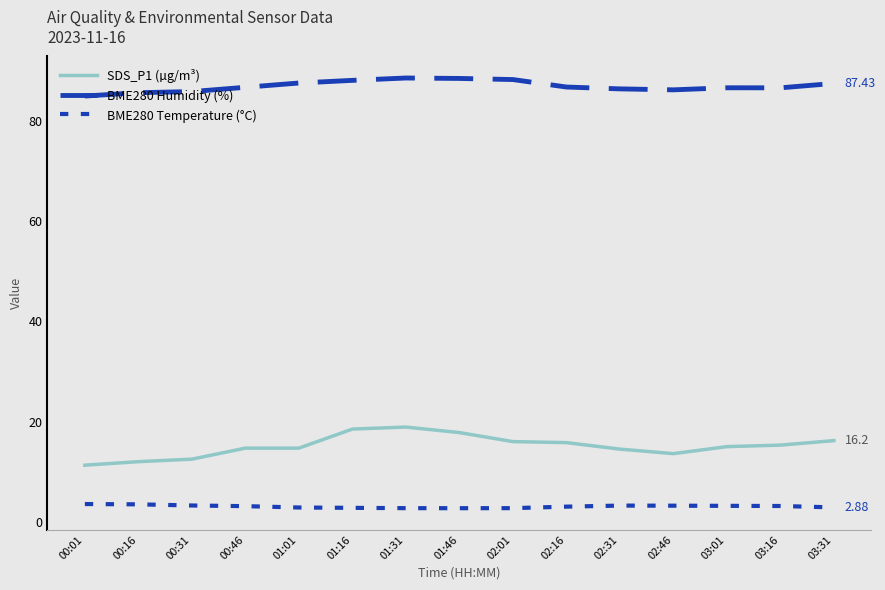

Which has a higher value, 00:16 or 00:31?

00:31